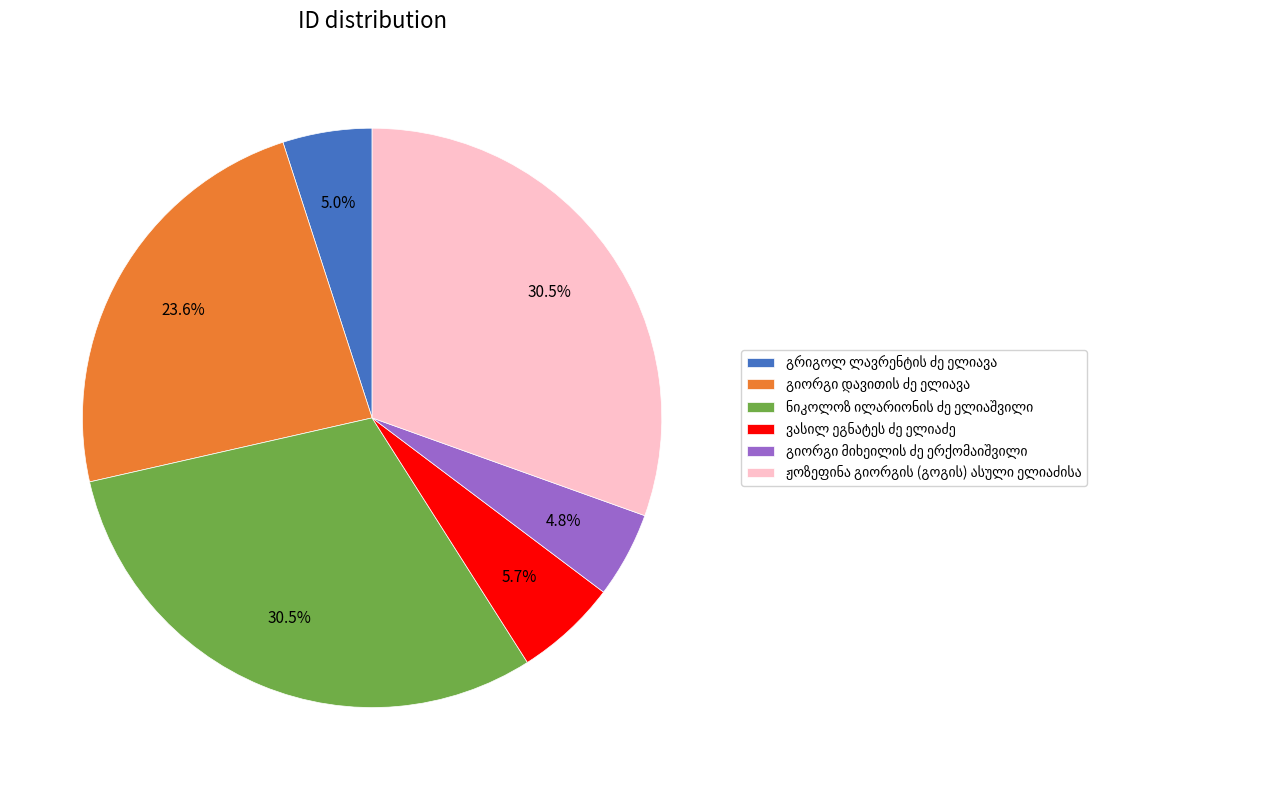

Is there a majority slice in this chart?

No